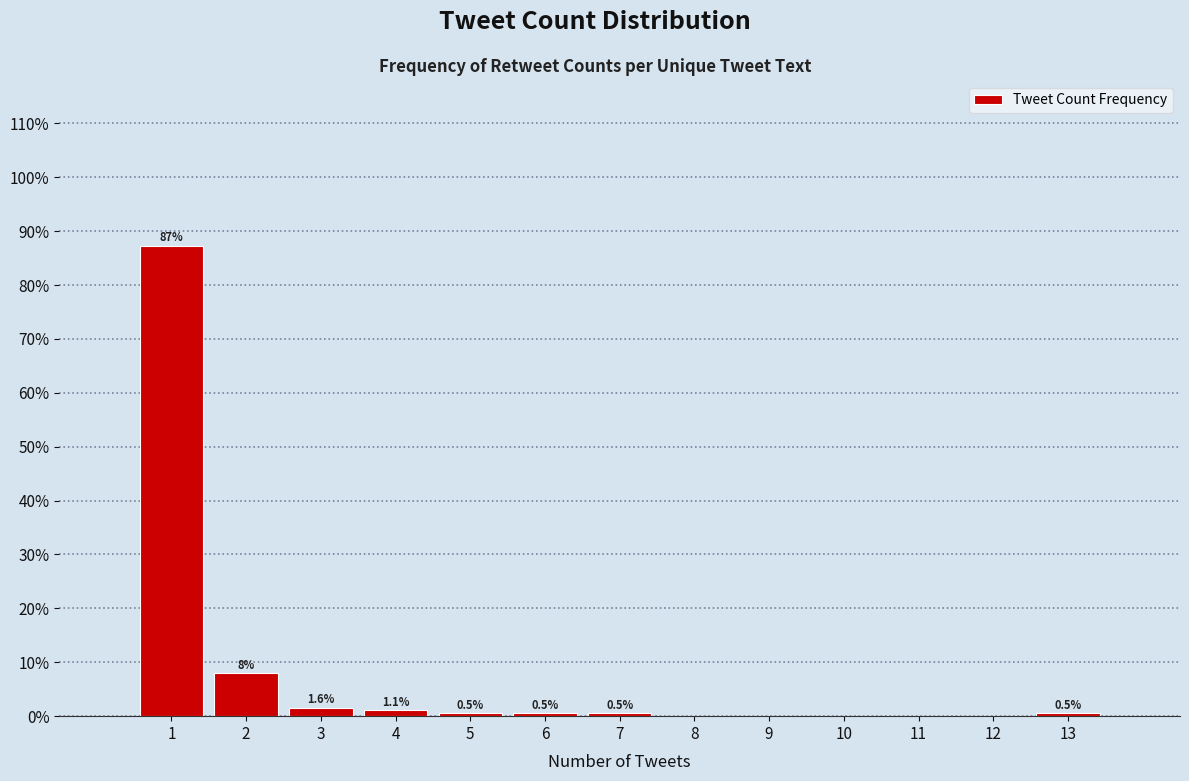

Over which range of the x-axis is the bar tallest?

0.5 to 1.5